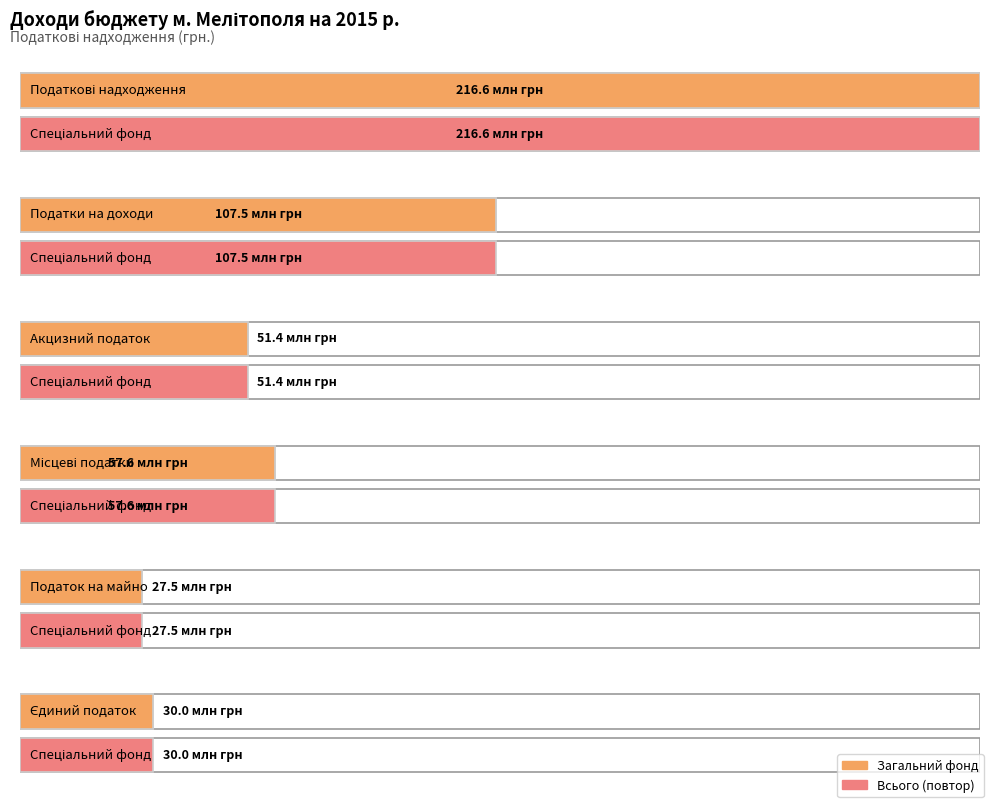

List the labels in order of Загальний фонд value, smallest first.

Податок на майно, Єдиний податок, Акцизний податок, Місцеві податки, Податки на доходи, Податкові надходження